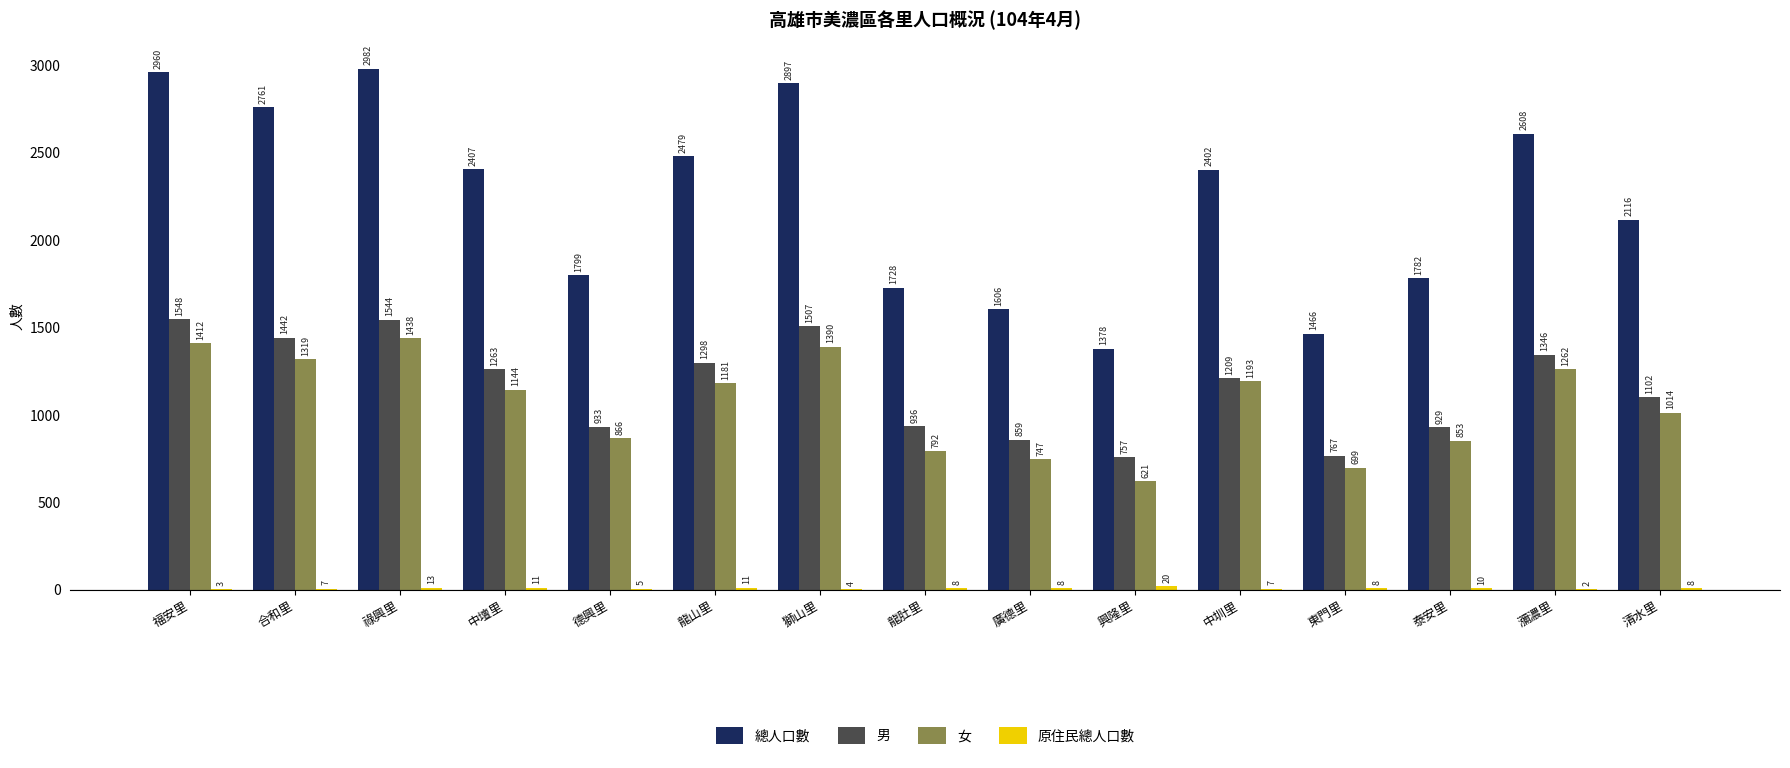

The 總人口數 series shows 1466 at 東門里. True or false?

True